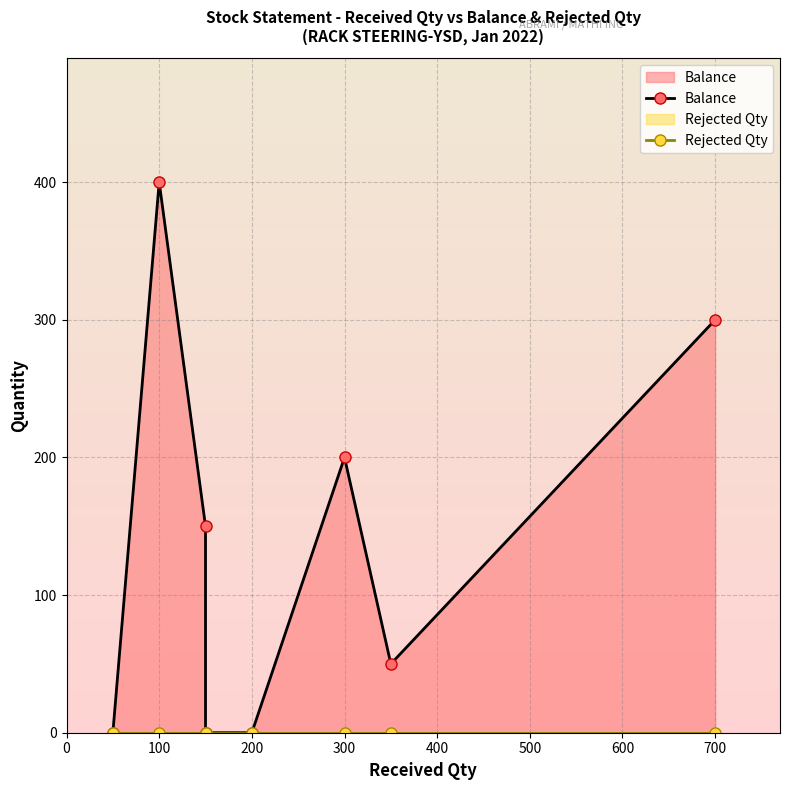

Reading right to left, extract all data points from this chart.

Balance: 300	50	200	0	0	150	400	0
Rejected Qty: 0	0	0	0	0	0	0	0